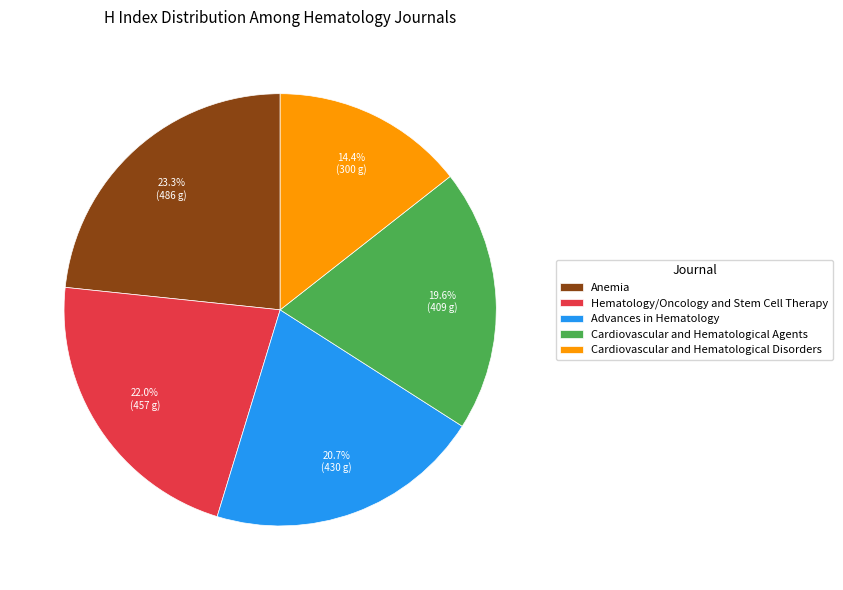

Between Anemia and Advances in Hematology, which is larger?

Anemia